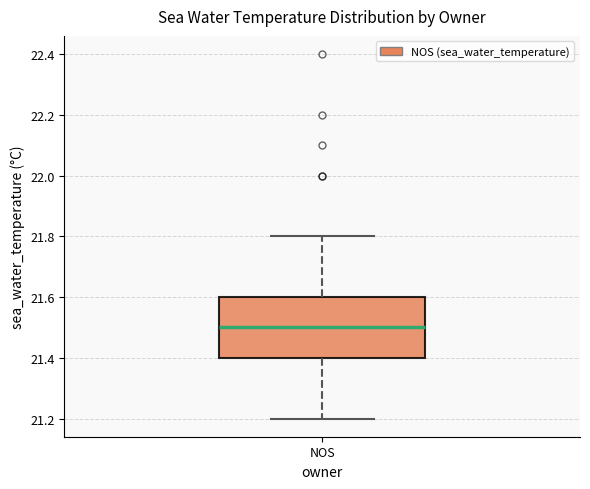

Where is the upper edge of the box for NOS on the y-axis? The values are not printed on the chart, so give them approximately, as read against the axis.

21.6